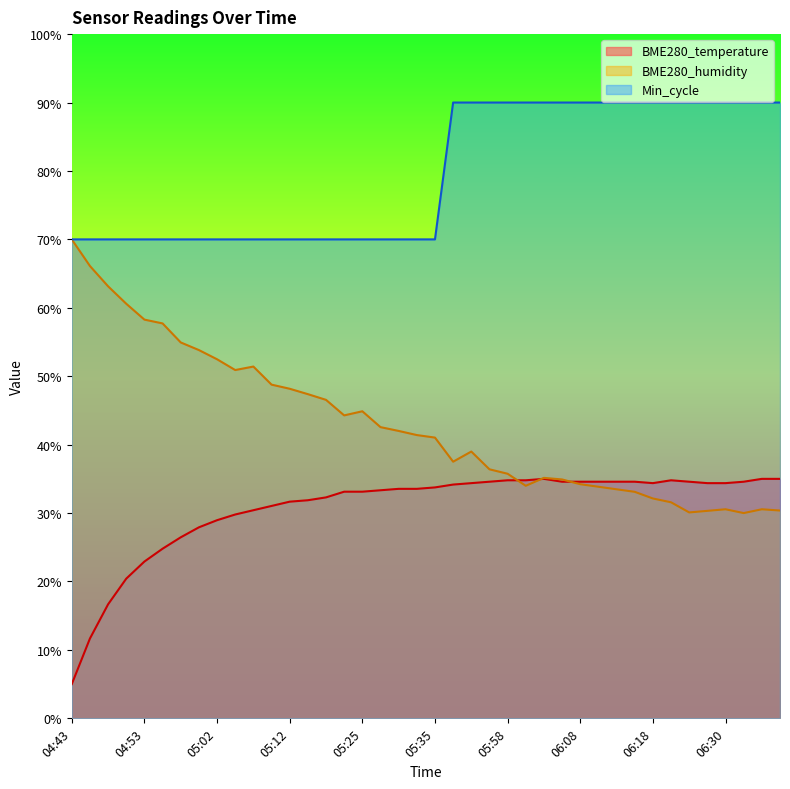

How many data points in BME280_temperature are above 33?

25